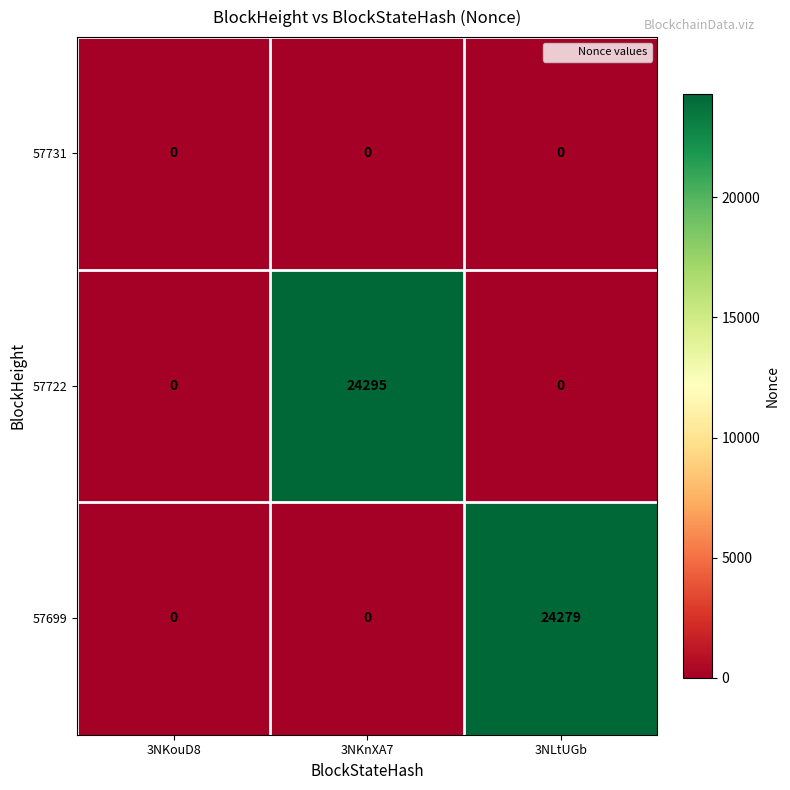

Which series changed the most between 3NKouD8 and 3NKnXA7?

57722